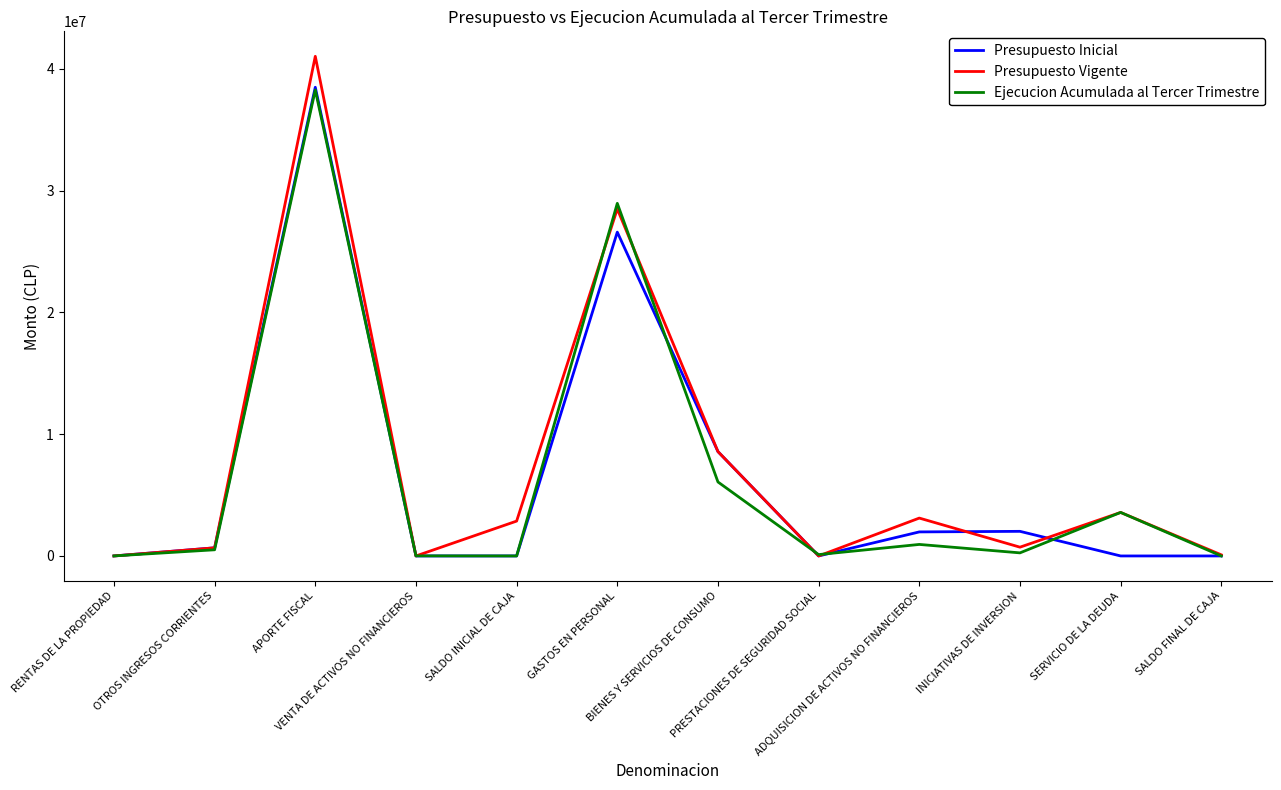

The Presupuesto Vigente series shows 8566547 at BIENES Y SERVICIOS DE CONSUMO. True or false?

True